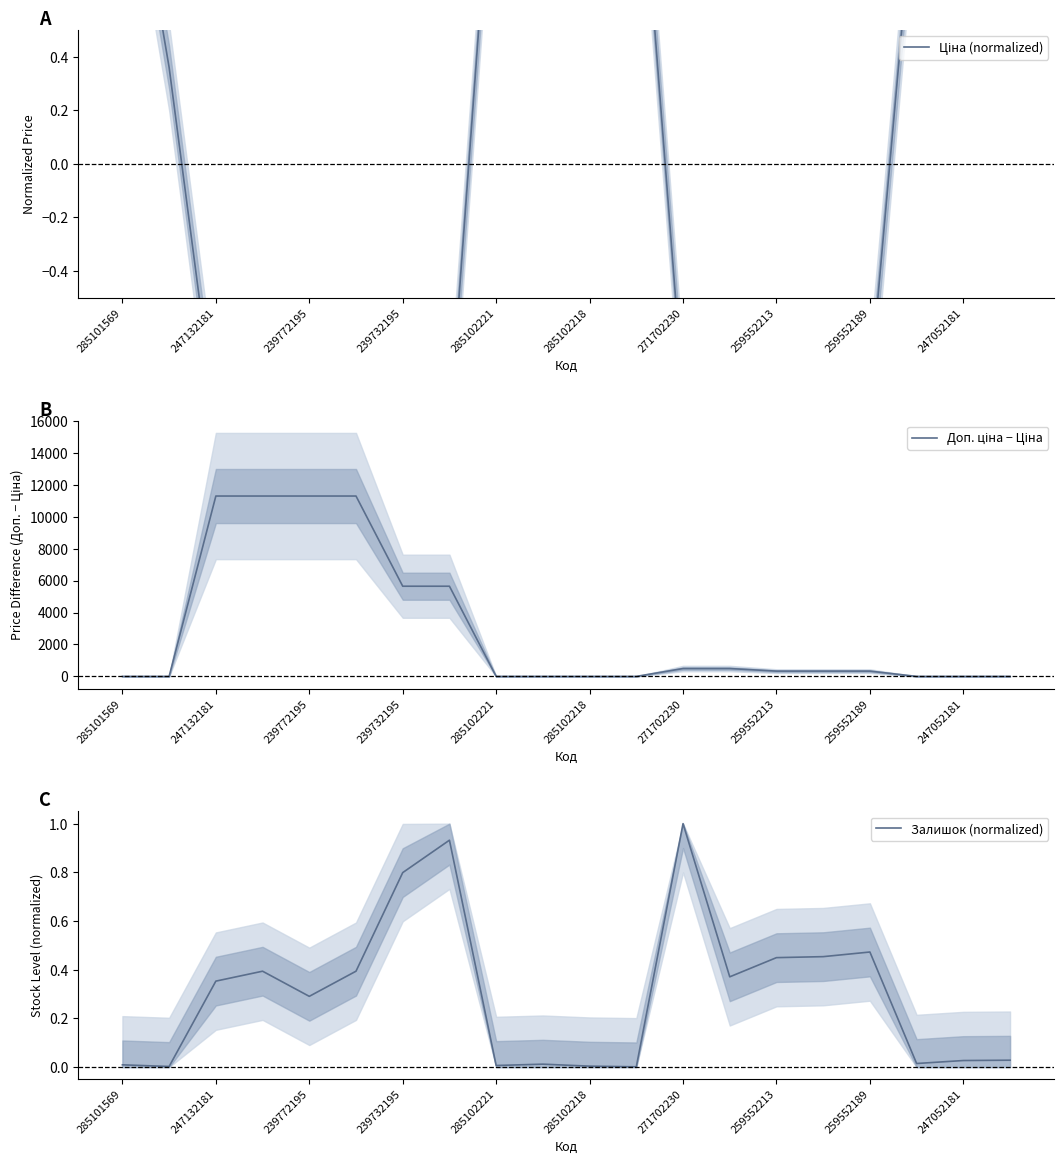

True or false: Залишок (normalized) and Ціна (normalized) cross at least once.

True